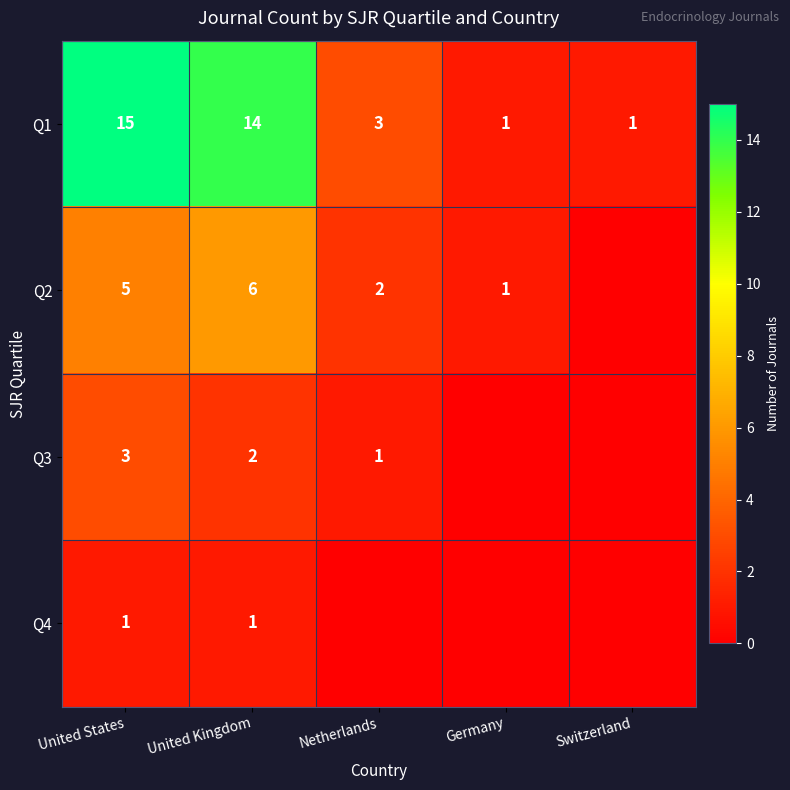

What is the sum of the Q3 values at Netherlands and United Kingdom?

3